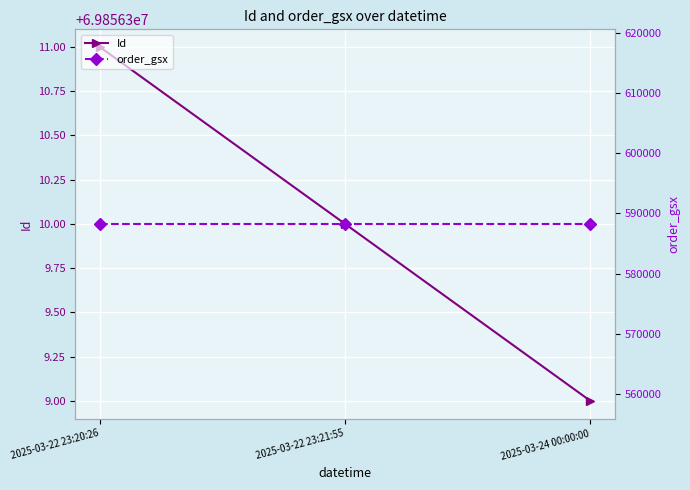

How many data points in Id are above 69856310?

1